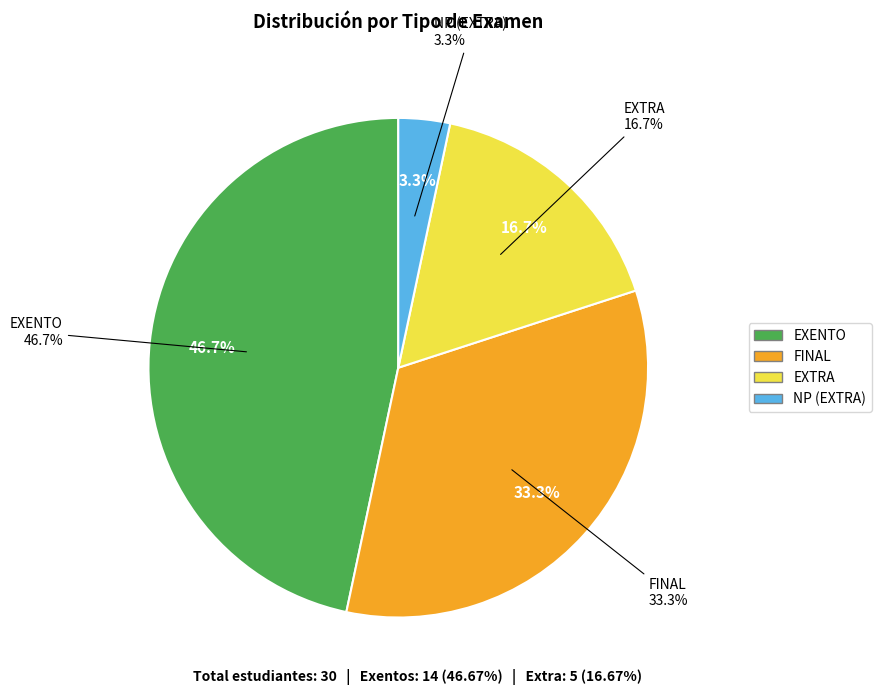

Between FINAL and EXTRA, which is larger?

FINAL